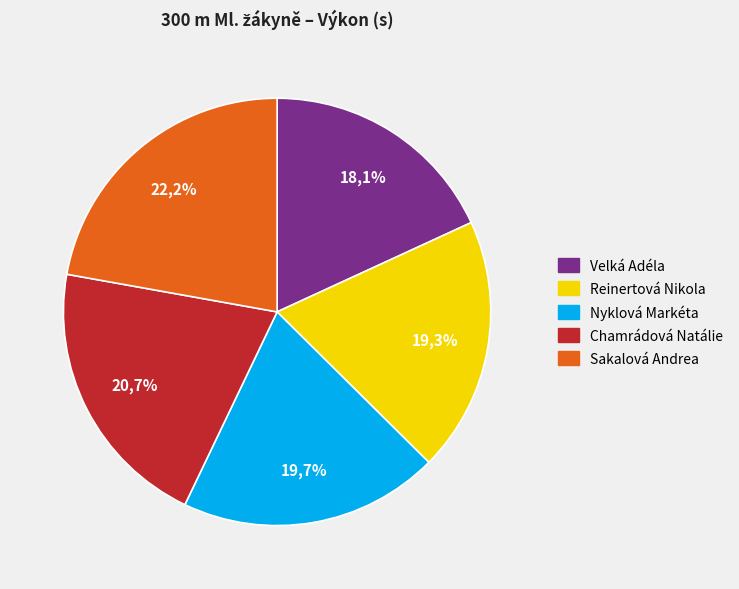

Which slice is the largest?

Sakalová Andrea